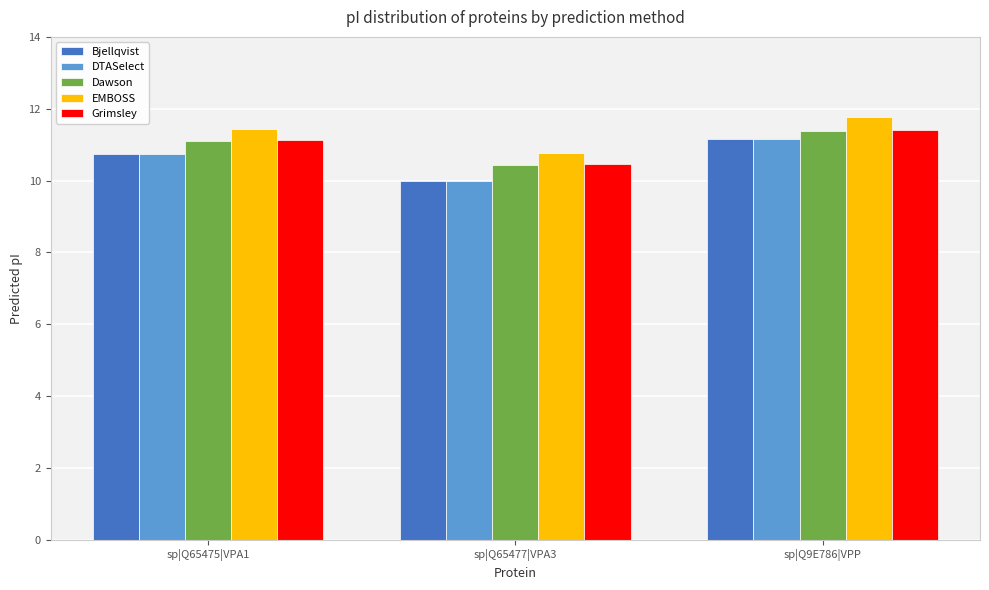

True or false: Grimsley has a value of 7.7 at sp|Q65475|VPA1.

False